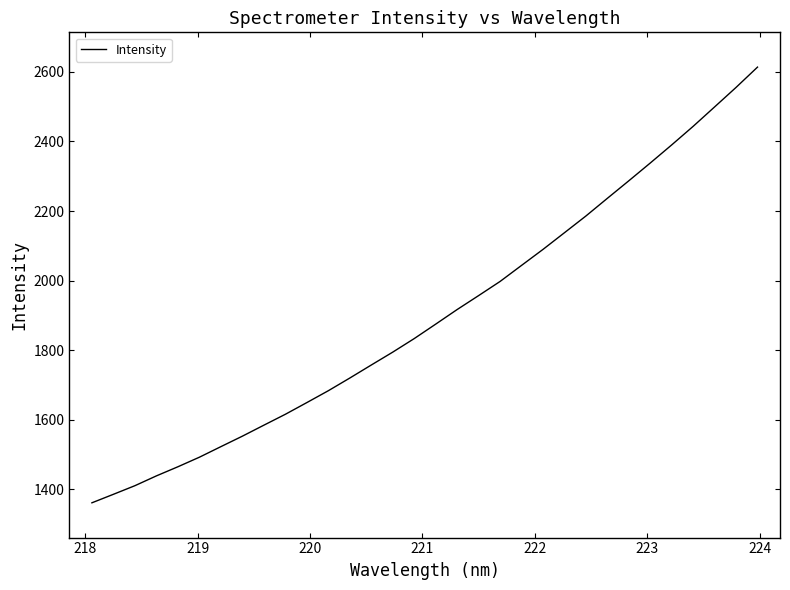

Reading left to right, list all the values displayed in this chart.

1361.0	1385.4	1410.2	1438.4	1464.6	1492.1	1522.4	1552.6	1584.2	1615.5	1649.1	1683.2	1719.7	1757.1	1794.2	1833.1	1874.7	1916.7	1956.8	1997.4	2043.6	2089.6	2137.6	2185.7	2236.5	2286.9	2338.1	2390.2	2443.6	2499.4	2555.5	2613.8